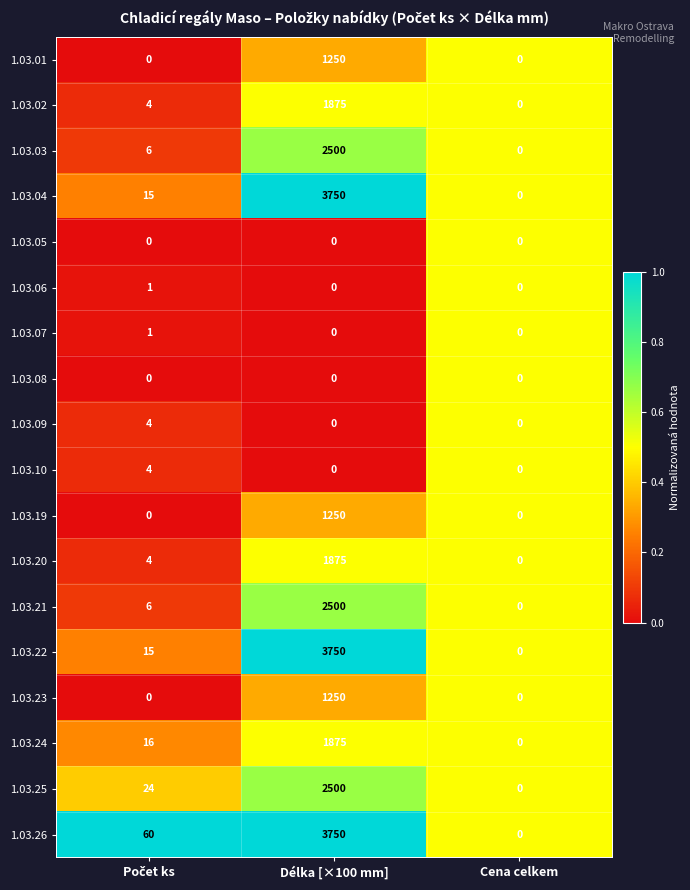

Which series has the largest total across all categories?

1.03.26